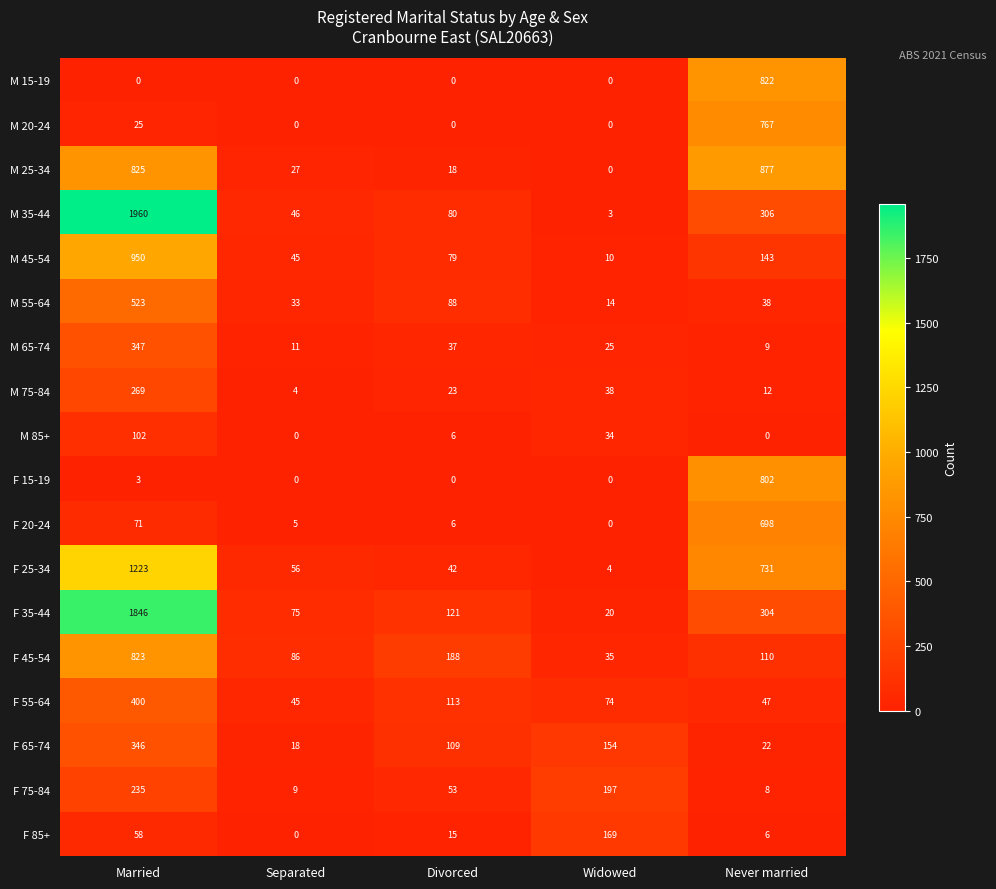

Count the number of data series in this chart.

18